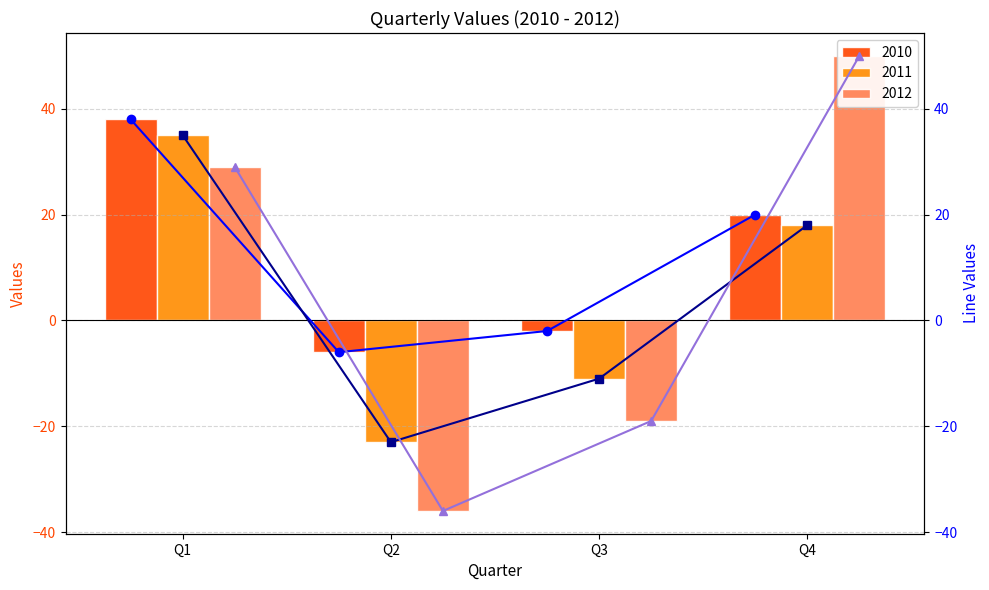

What is the value of the 2012 (line) bar at the 2nd from the left?

-36